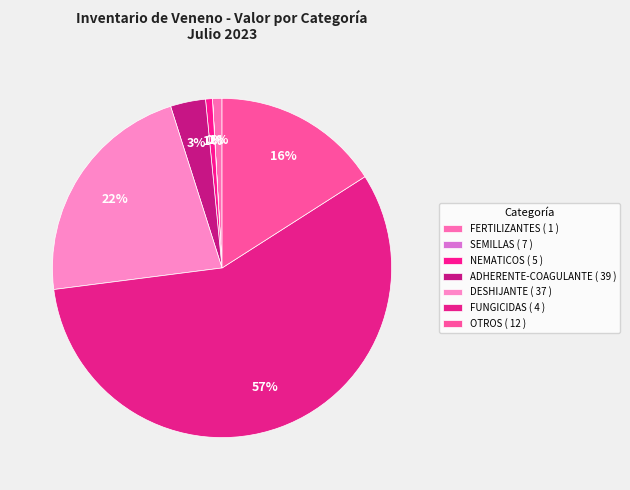

What percentage is NOT represented by FERTILIZANTES ( 1 )?

99.1%